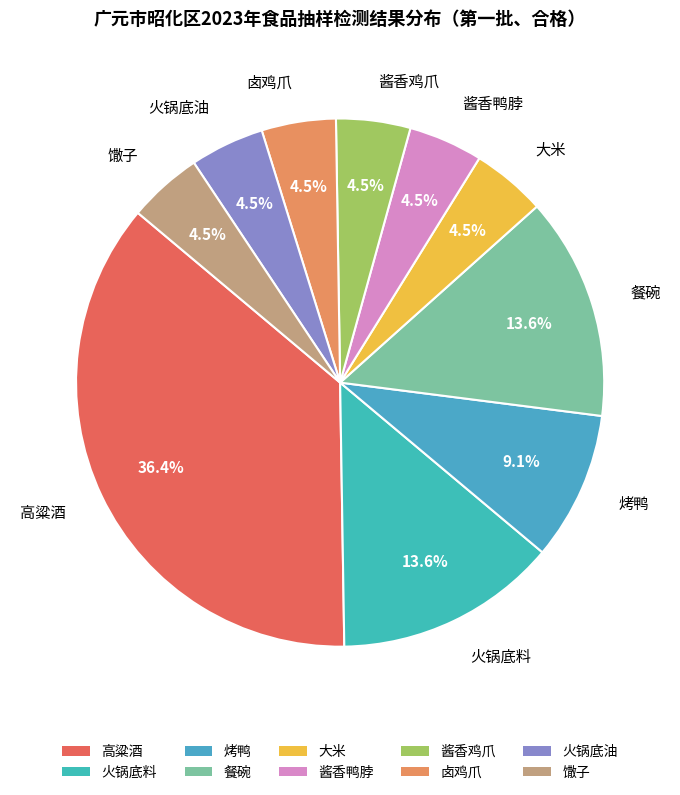

Combined, do 高粱酒 and 火锅底油 account for over 50%?

No